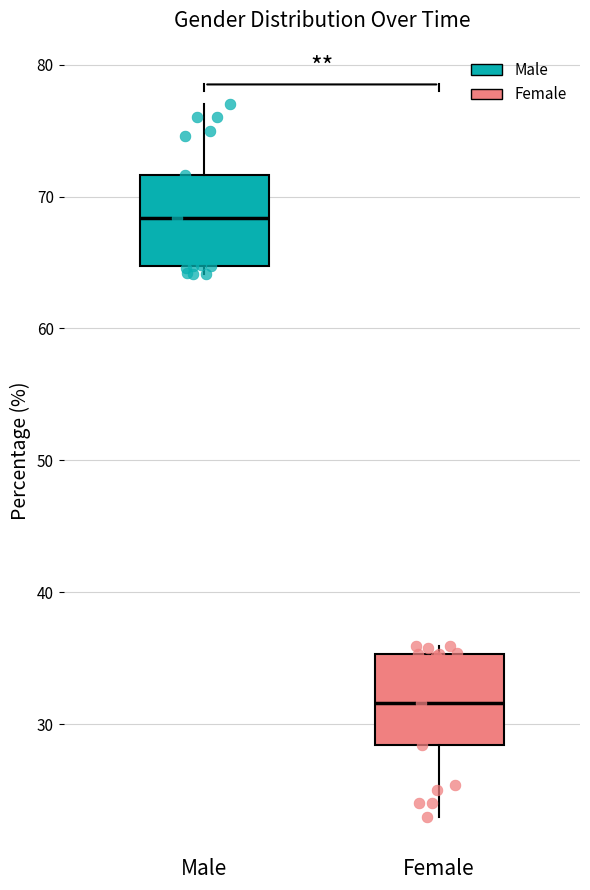

Reading left to right, transcribe this box plot: for each box, give where its median line is, the range the box spans, and where its two whiskers end, as read against the y-axis. The values are not printed on the chart, so give them approximately, as read against the axis.

Male: median 68, box 65 to 72, whiskers 64 to 77
Female: median 32, box 28 to 35, whiskers 23 to 36